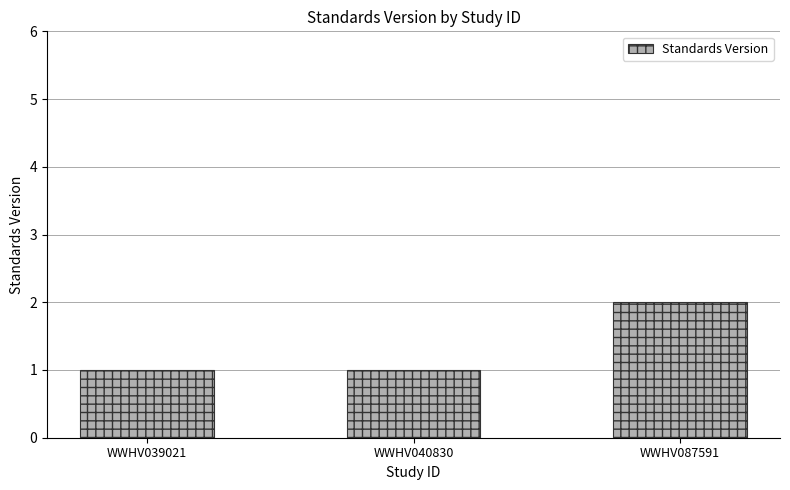

True or false: the data shows 2 at WWHV040830.

False